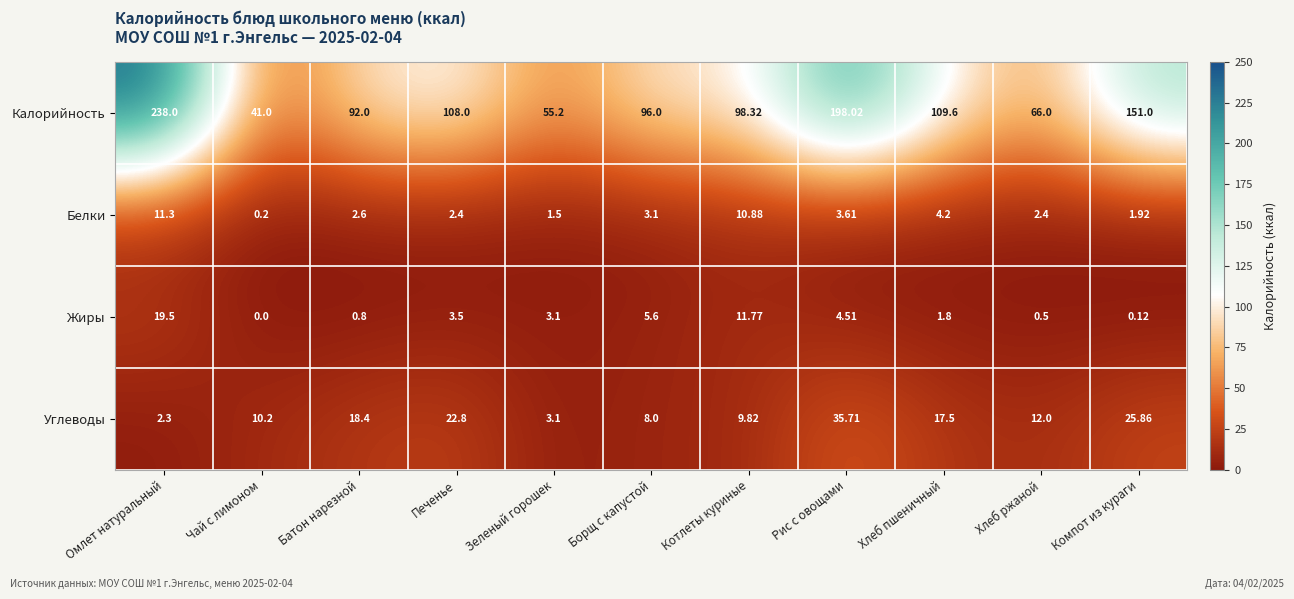

List the labels in order of Жиры value, smallest first.

Чай с лимоном, Компот из кураги, Хлеб ржаной, Батон нарезной, Хлеб пшеничный, Зеленый горошек, Печенье, Рис с овощами, Борщ с капустой, Котлеты куриные, Омлет натуральный